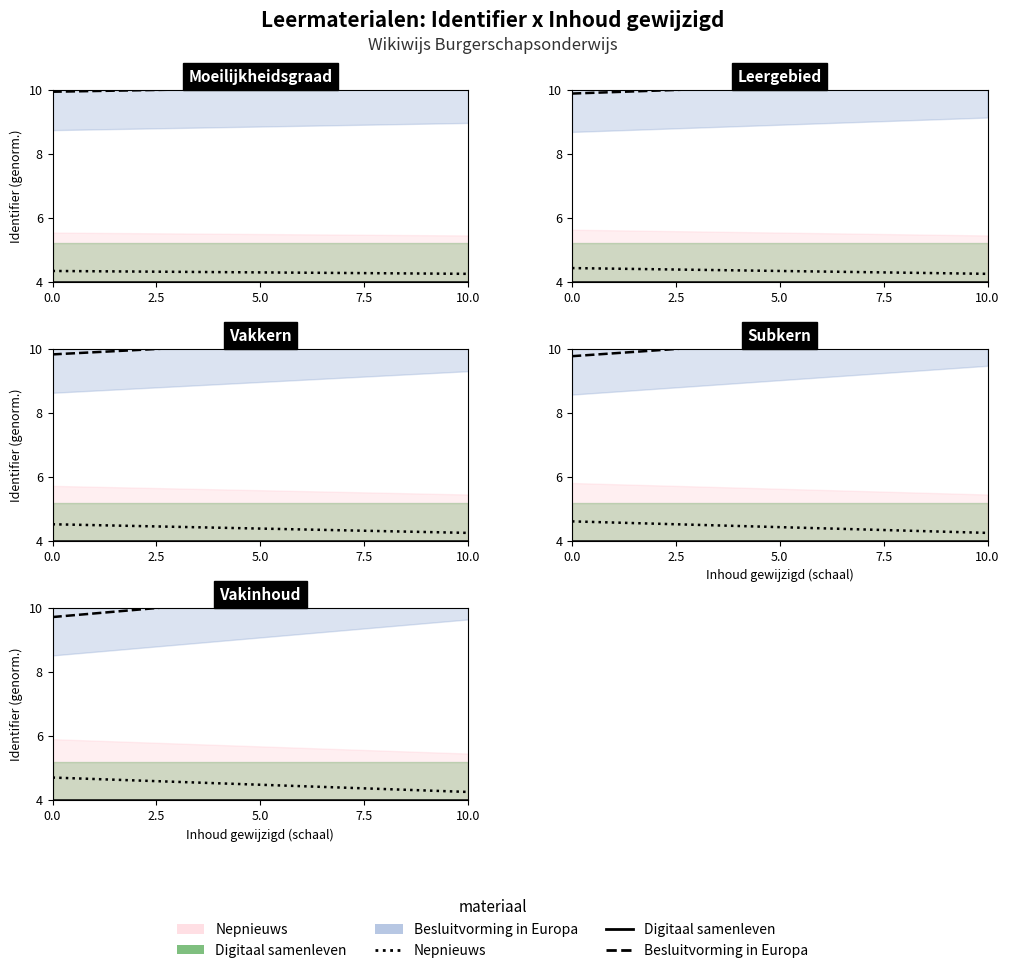

Count the number of data series in this chart.

3